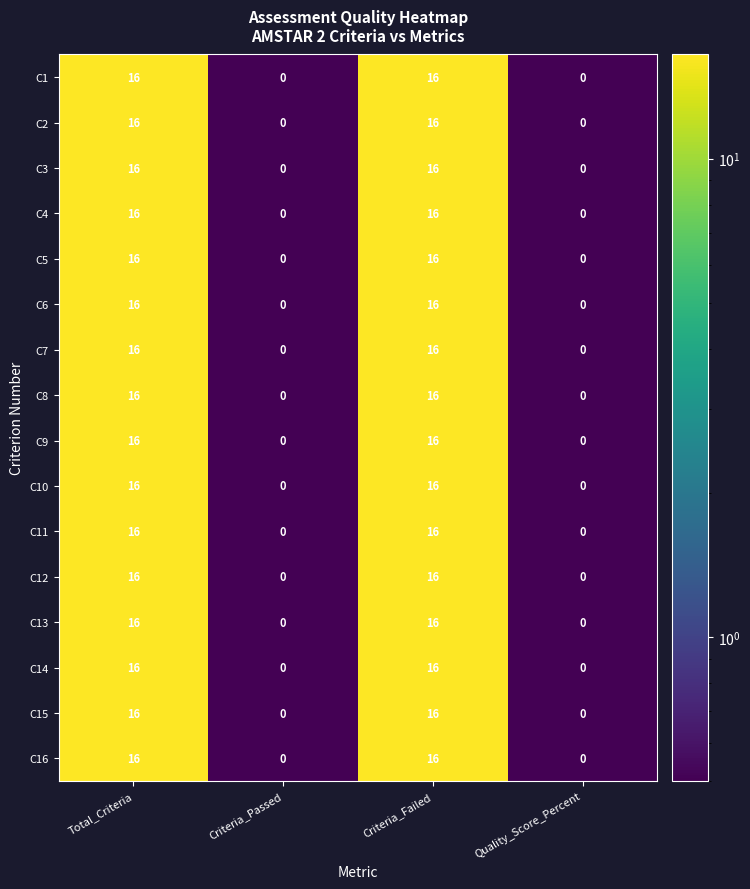

What is the total value across all series at Criteria_Failed?

256